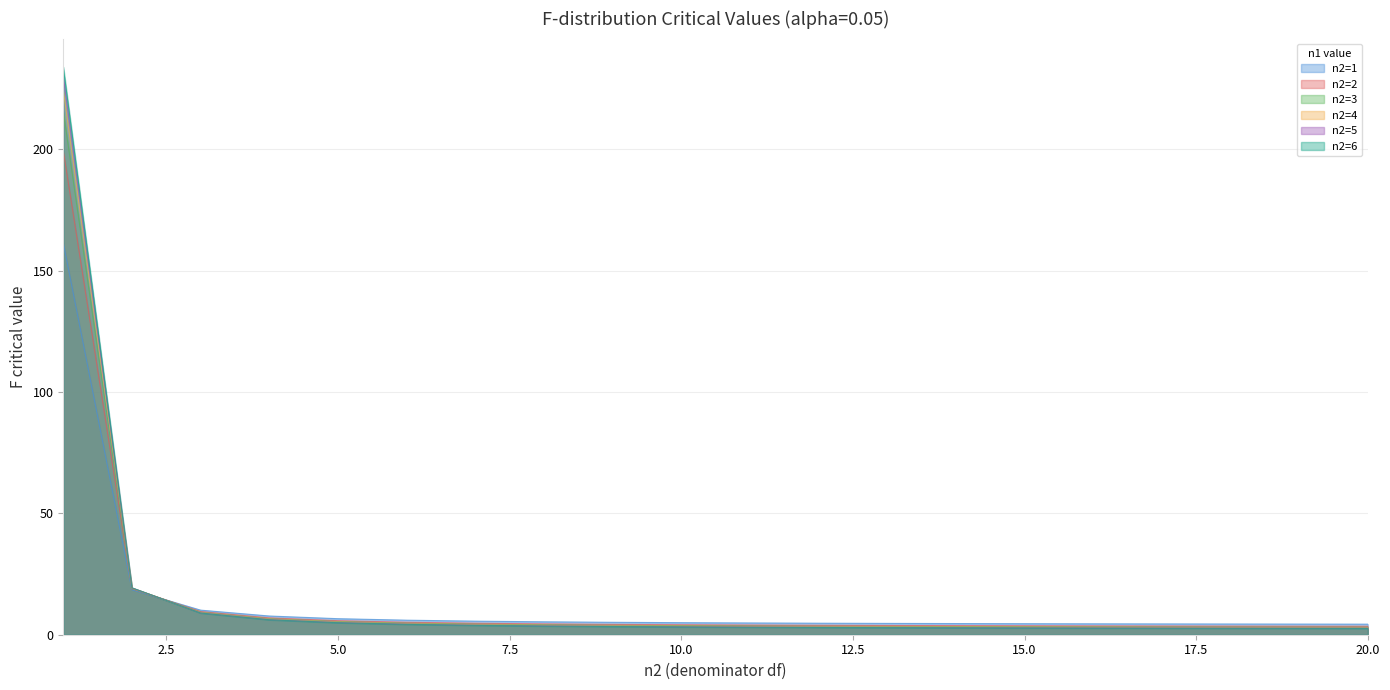

True or false: n2=1 has a value of 4.5 at 17.

True